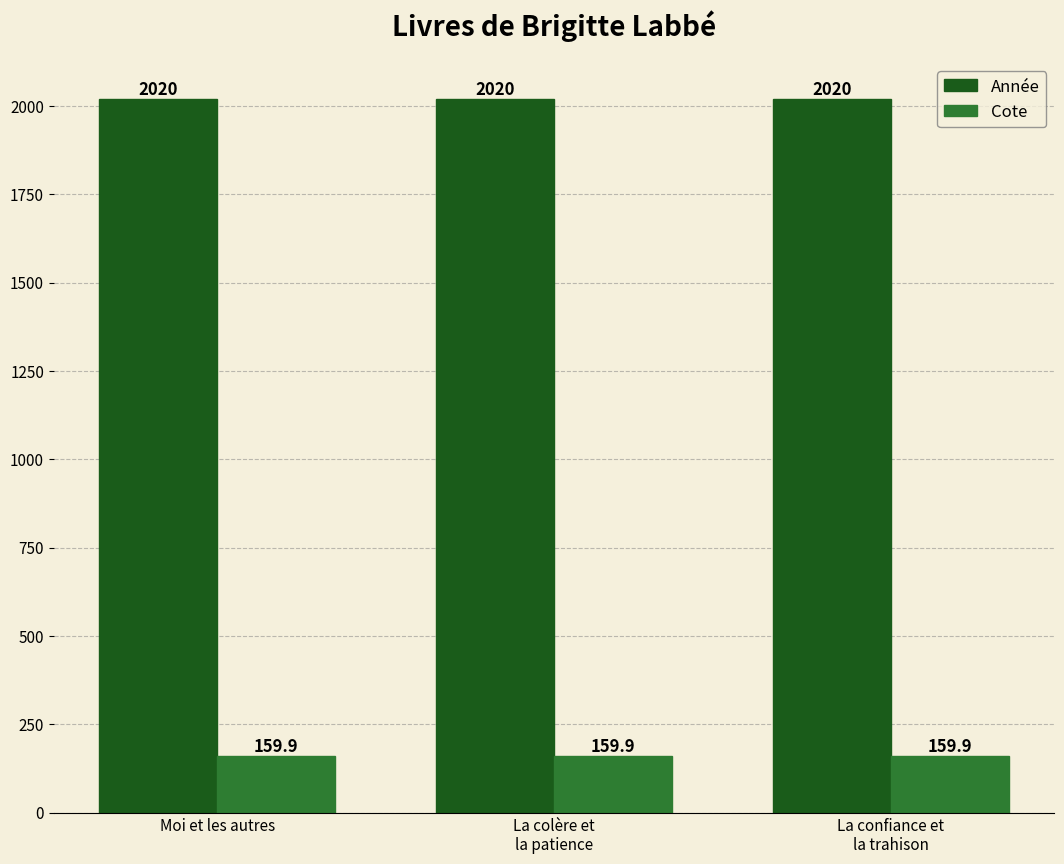

Reading left to right, extract all data points from this chart.

Année: 2020.0	2020.0	2020.0
Cote: 159.9	159.9	159.9